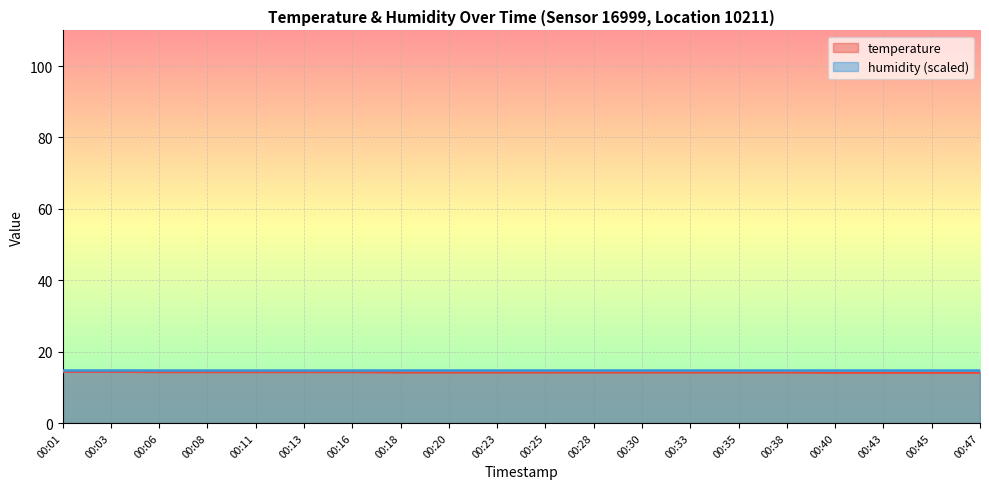

Rank the categories by value from lowest to highest.

00:40, 00:43, 00:45, 00:47, 00:18, 00:20, 00:23, 00:25, 00:28, 00:30, 00:33, 00:35, 00:38, 00:06, 00:08, 00:11, 00:13, 00:16, 00:01, 00:03